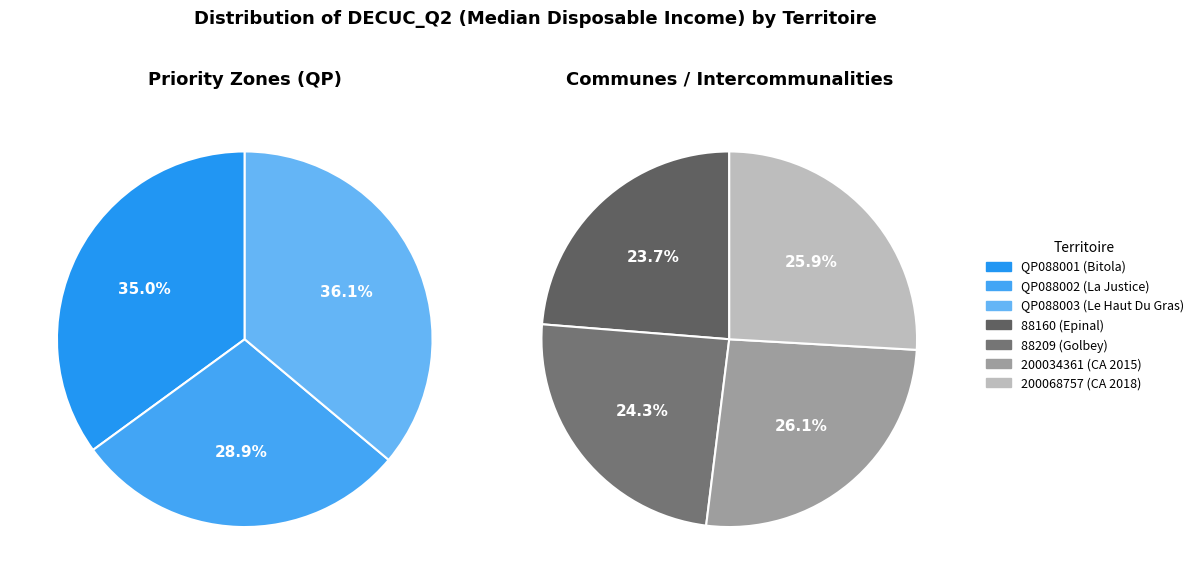

Count the number of slices in the pie.

7